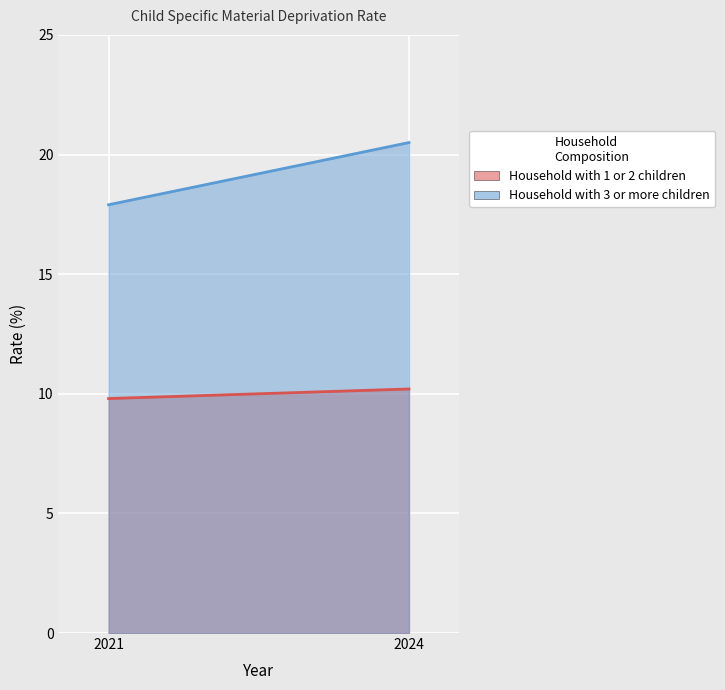

What is the total value across all series at 2024?

30.7